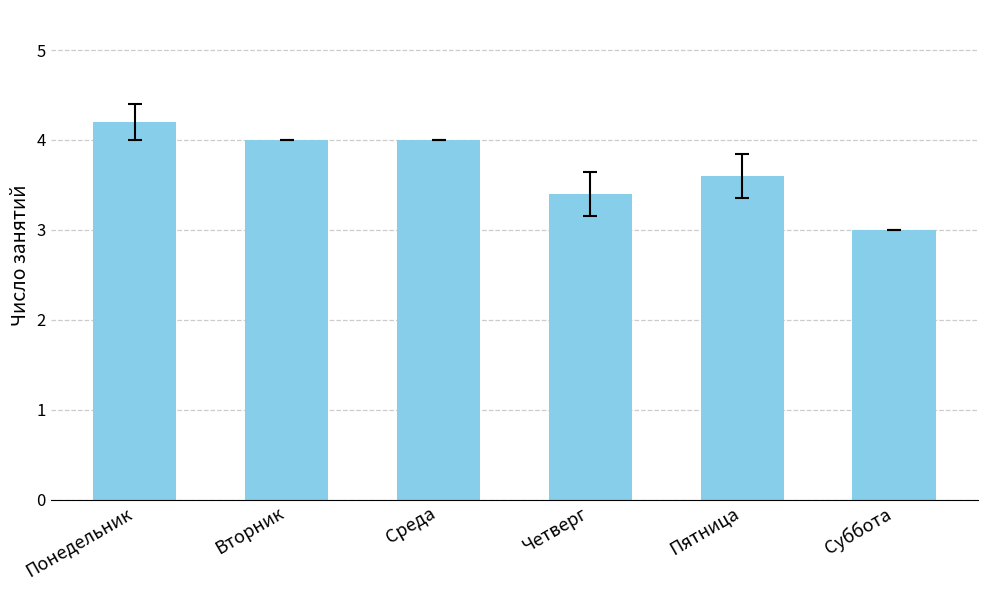

Which has a higher value, Суббота or Четверг?

Четверг